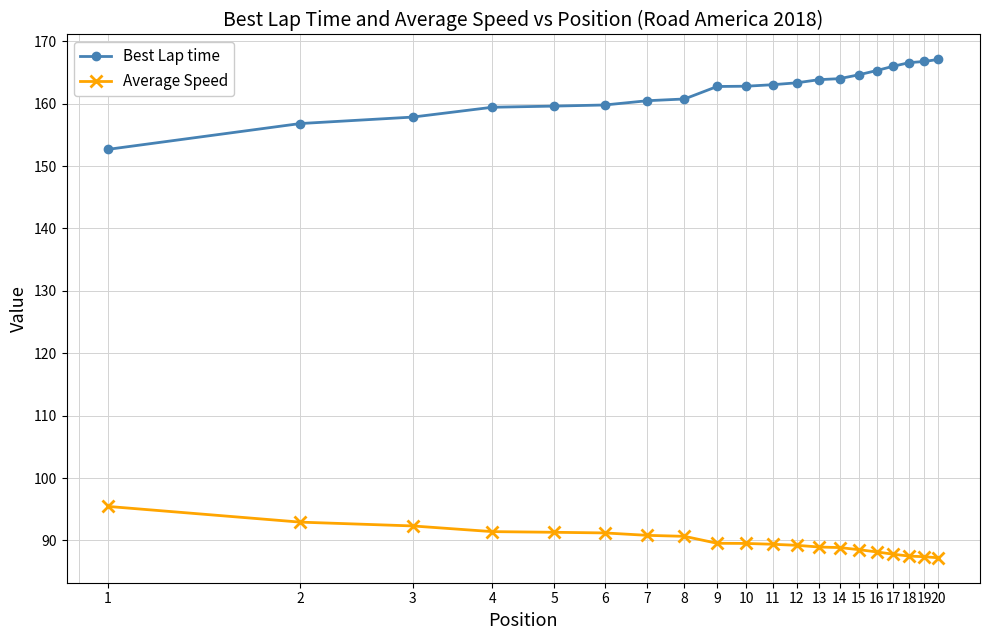

What is the value of the Best Lap time point at the 10th from the left?

162.8